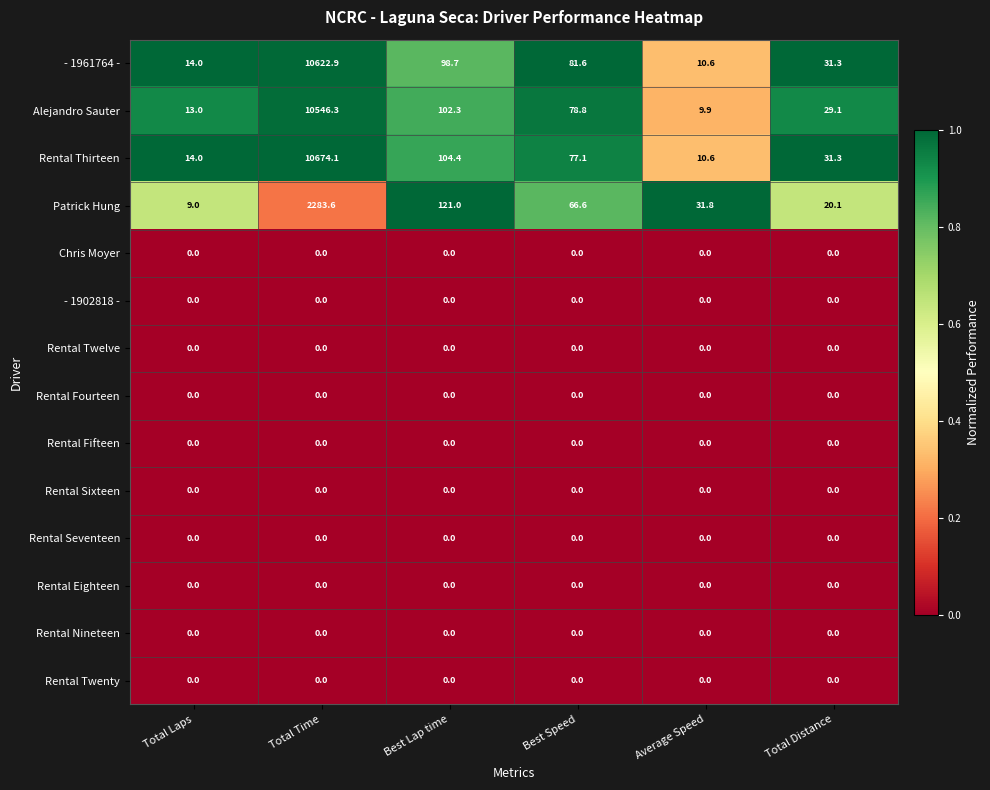

What is the total value across all series at Total Laps?

50.0